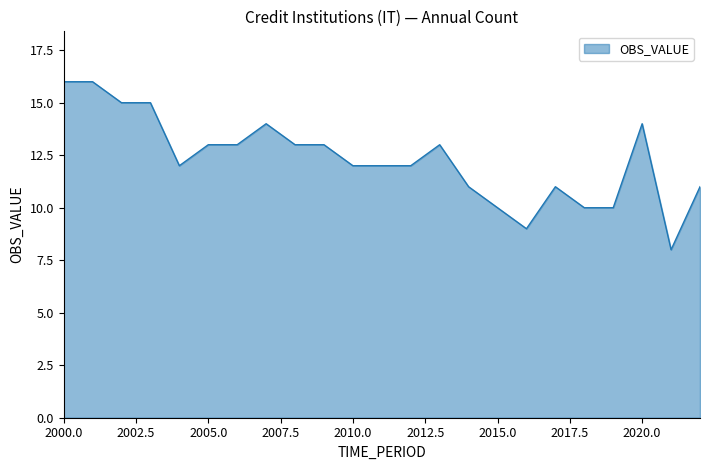

What is the difference between the maximum and second lowest values?

7